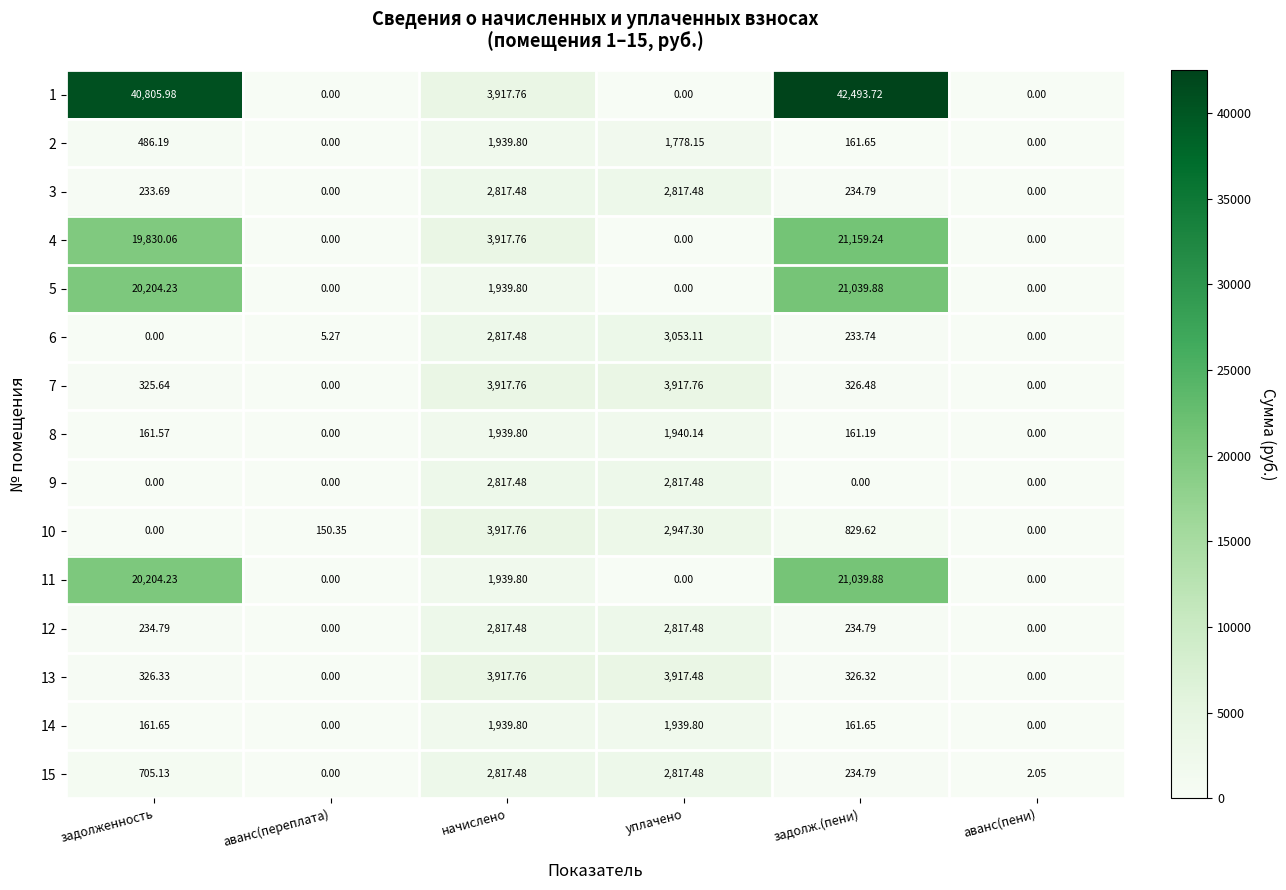

How many values in the 12 series exceed 234?

4